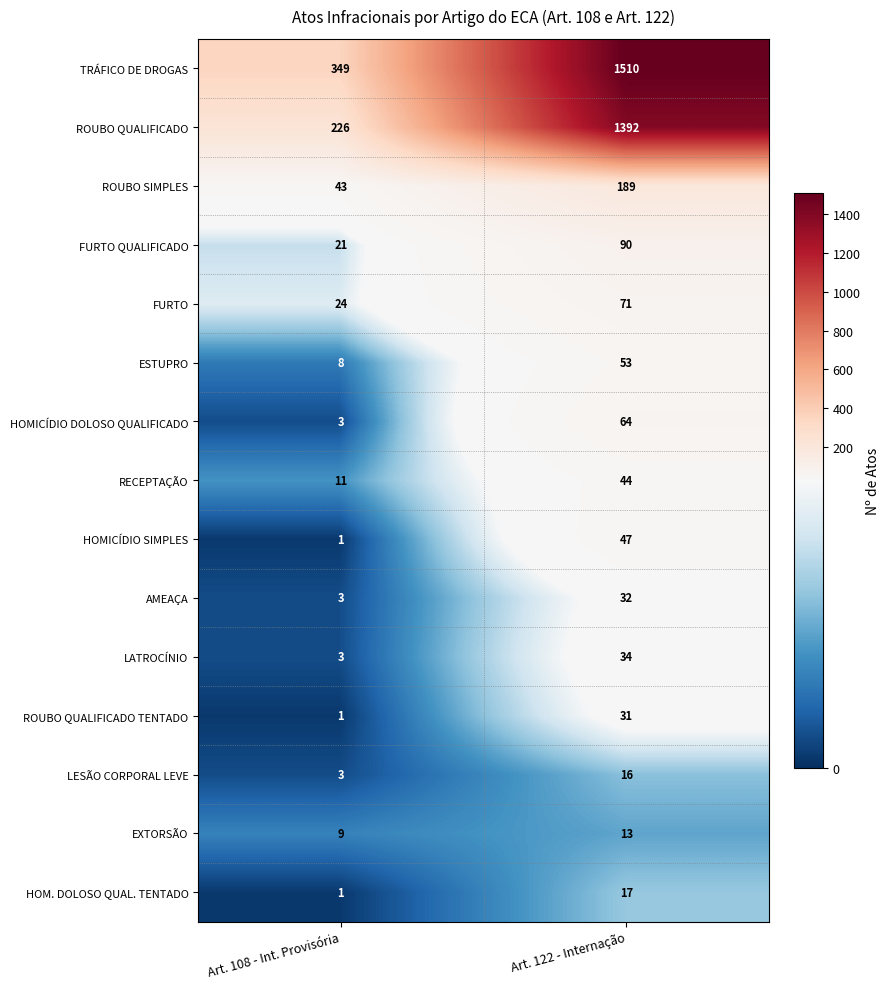

How many distinct data groups are displayed?

15